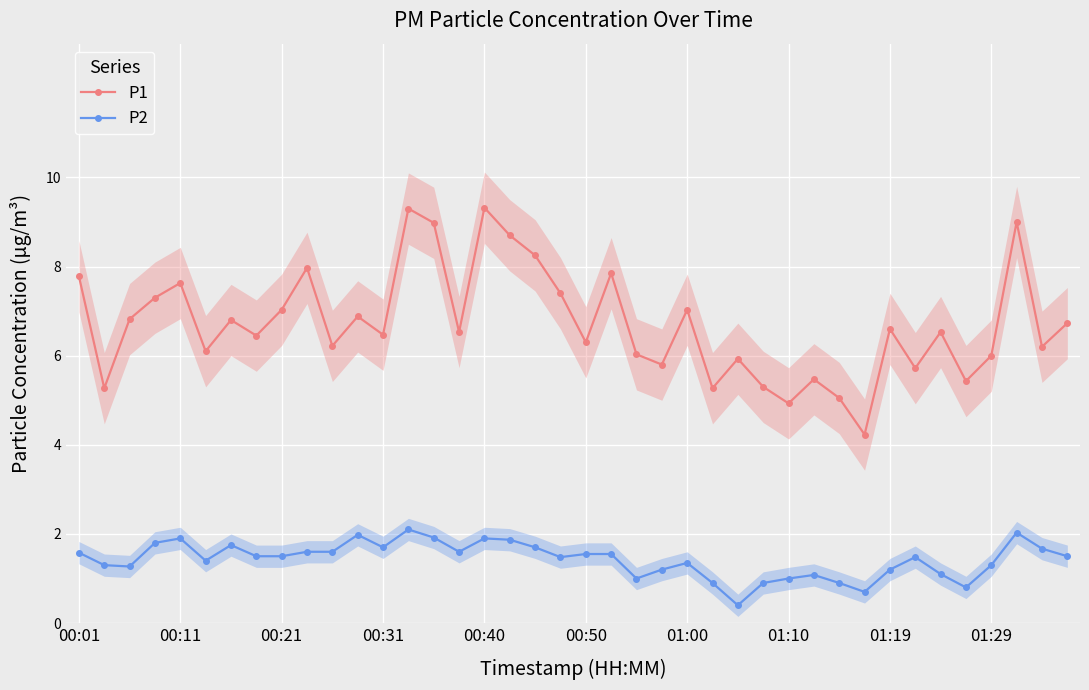

True or false: P1 has more than 2 interior local peaks.

True